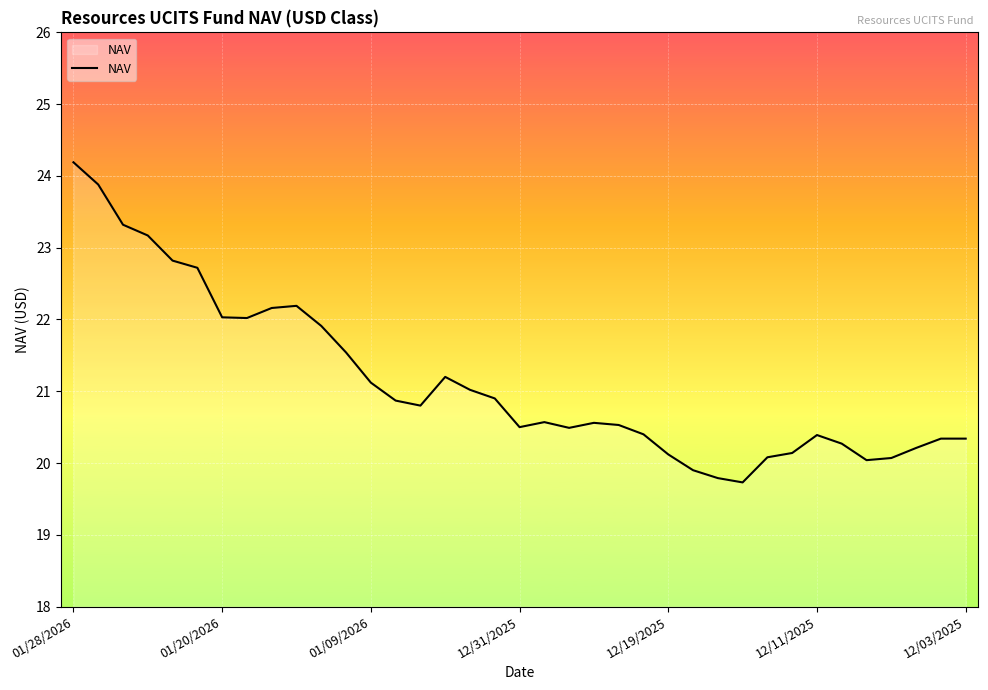

What is the difference between the maximum and minimum values?

4.5